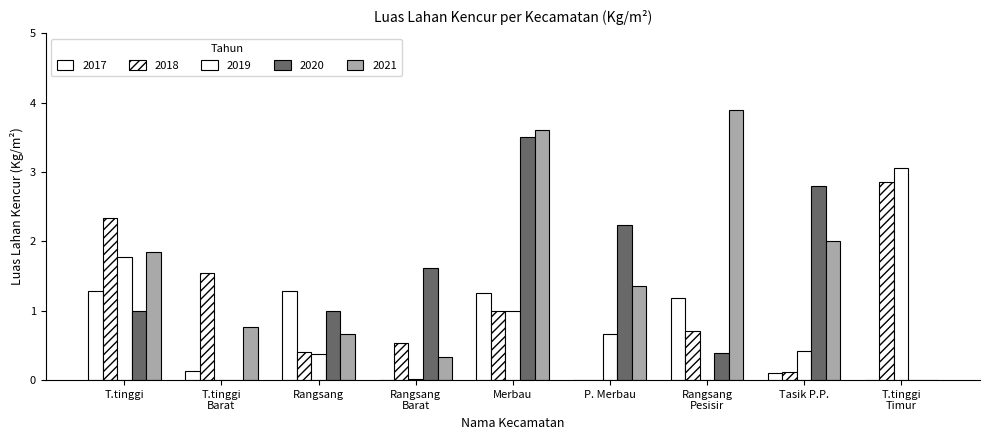

Which series has the largest range (max minus min)?

2021